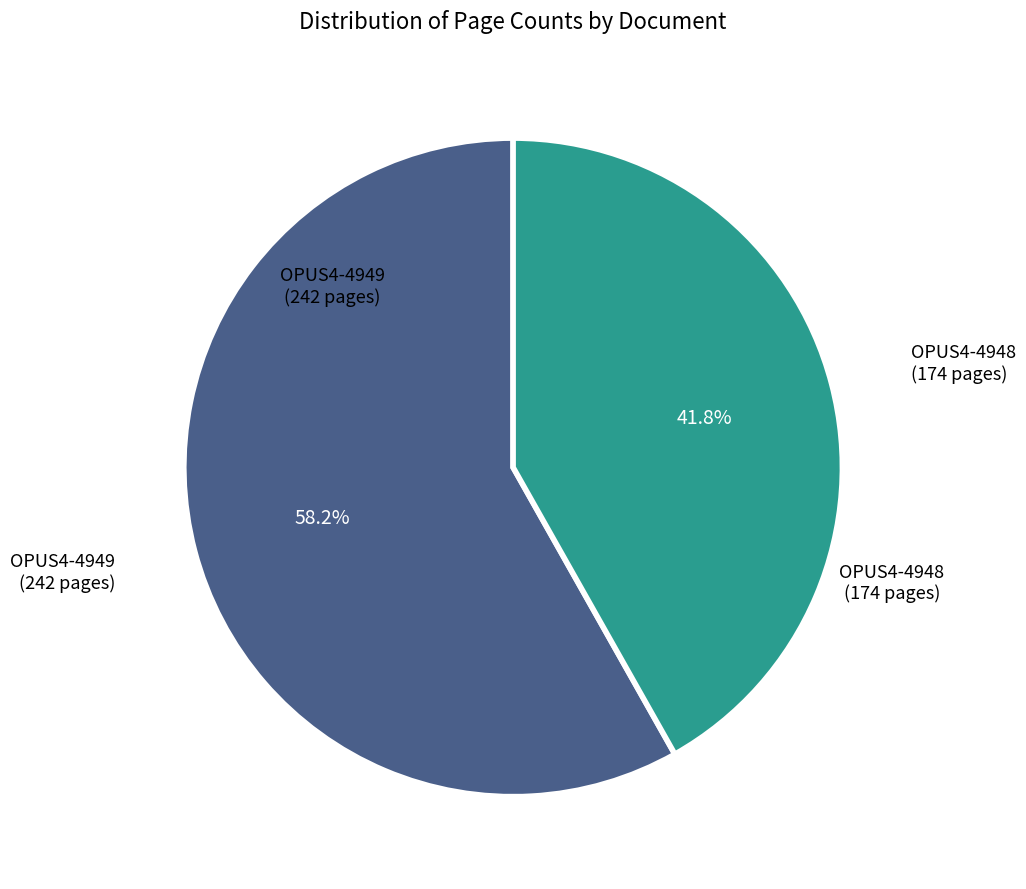

Does any single category account for the majority?

Yes